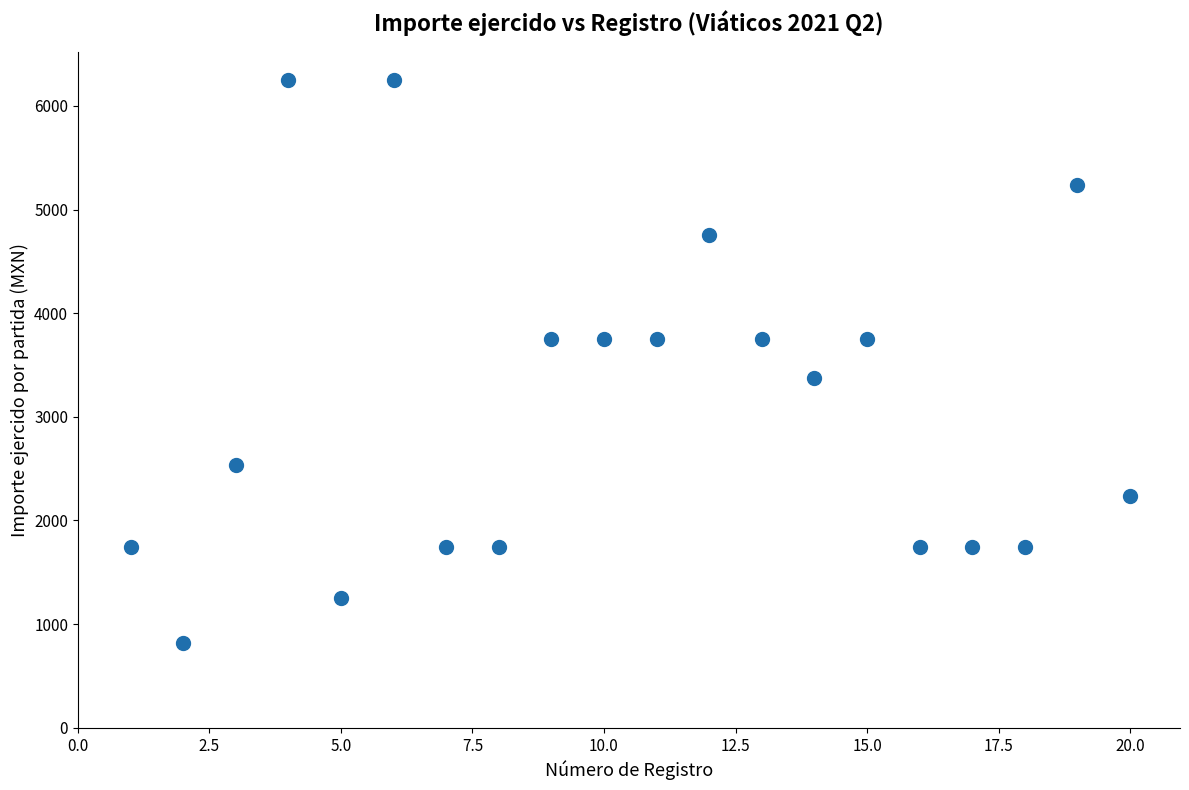

What is the range of Y values (max minus min)?

5435.0